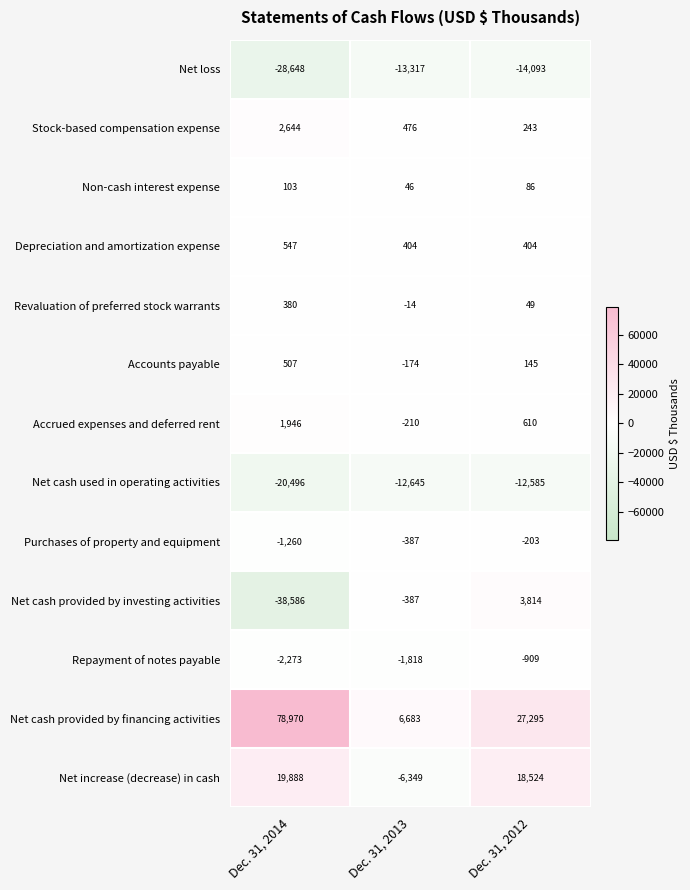

What is the sum of all Accounts payable values?

478